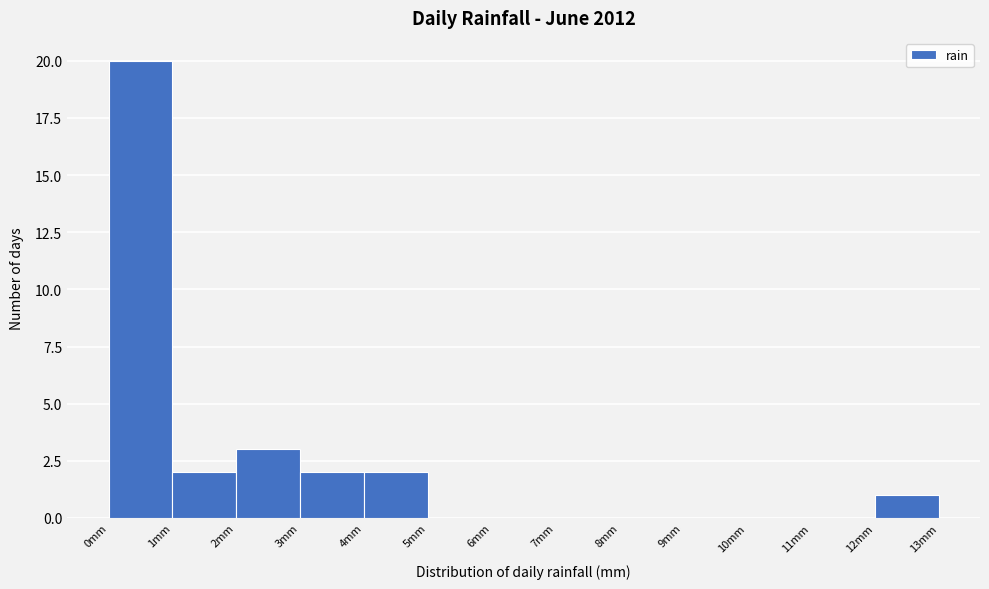

Over which range of the x-axis is the bar tallest?

0 to 1